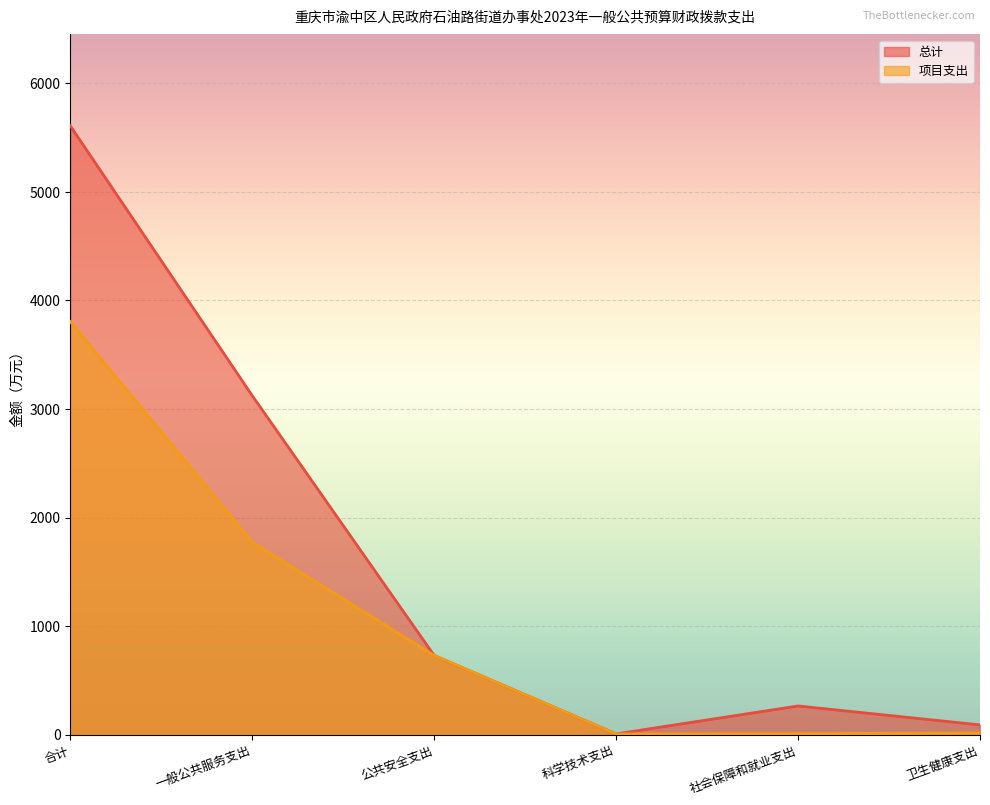

What is the difference between the 项目支出 values at 科学技术支出 and 一般公共服务支出?

1766.4